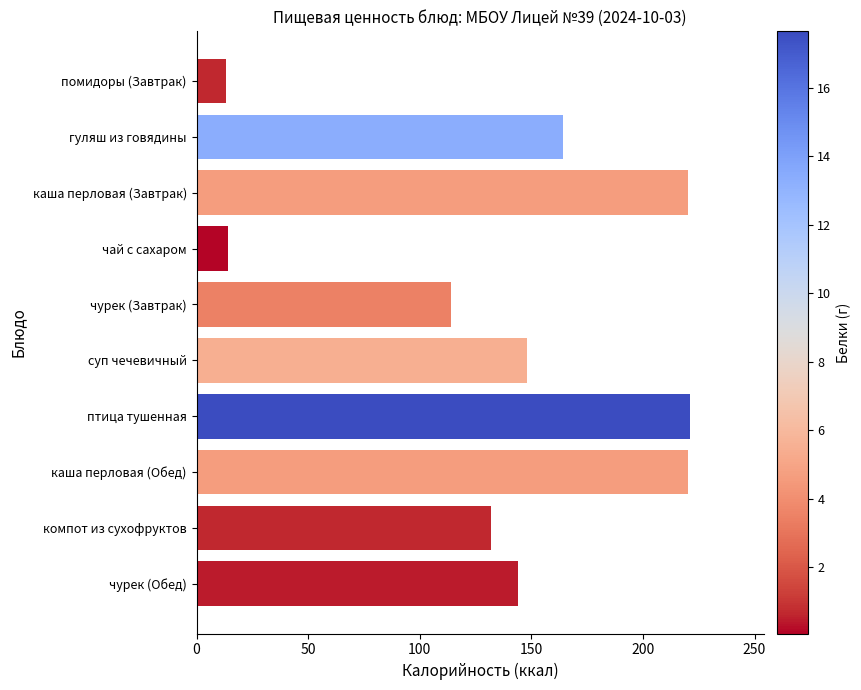

What is the change in value from каша перловая (Завтрак) to компот из сухофруктов?

-88.0